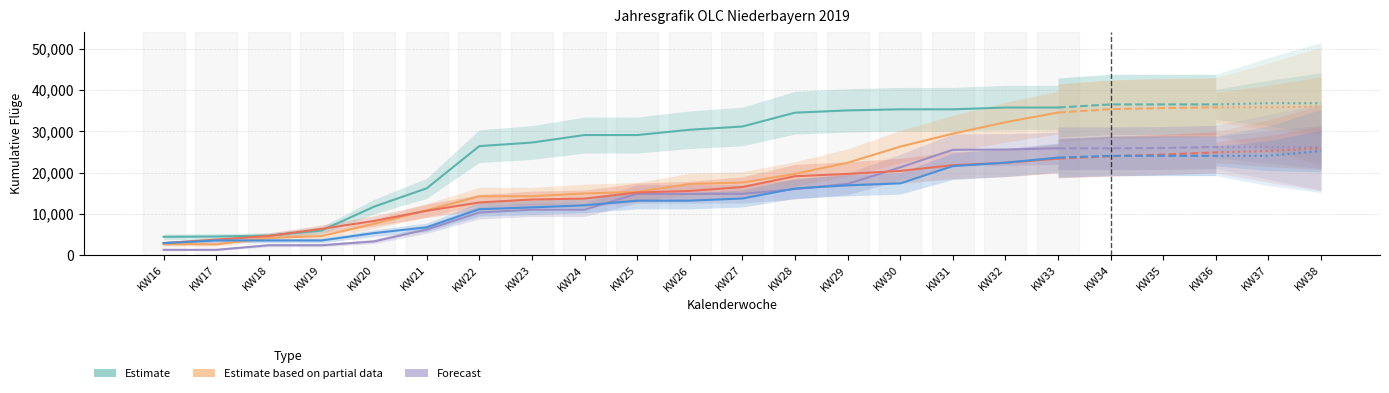

What is the total value across all series at KW17?

15746